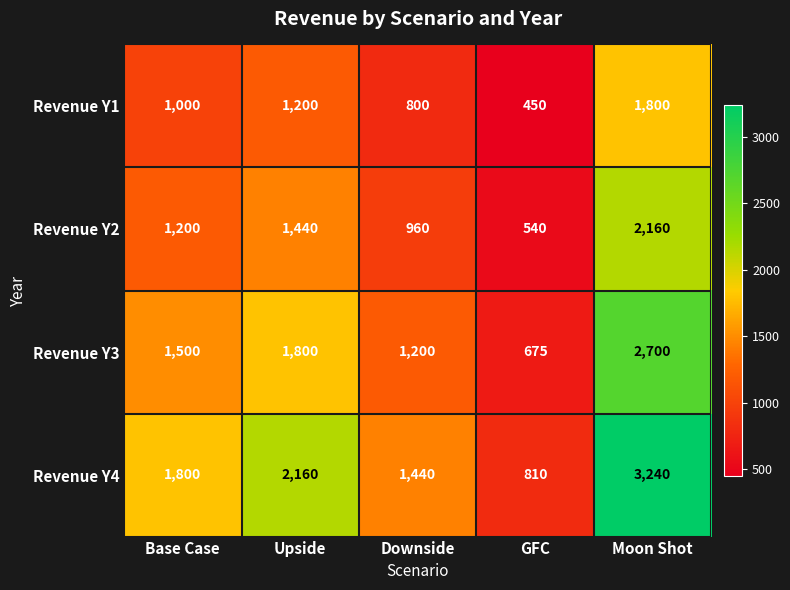

Which series has the widest spread of values?

Revenue Y4